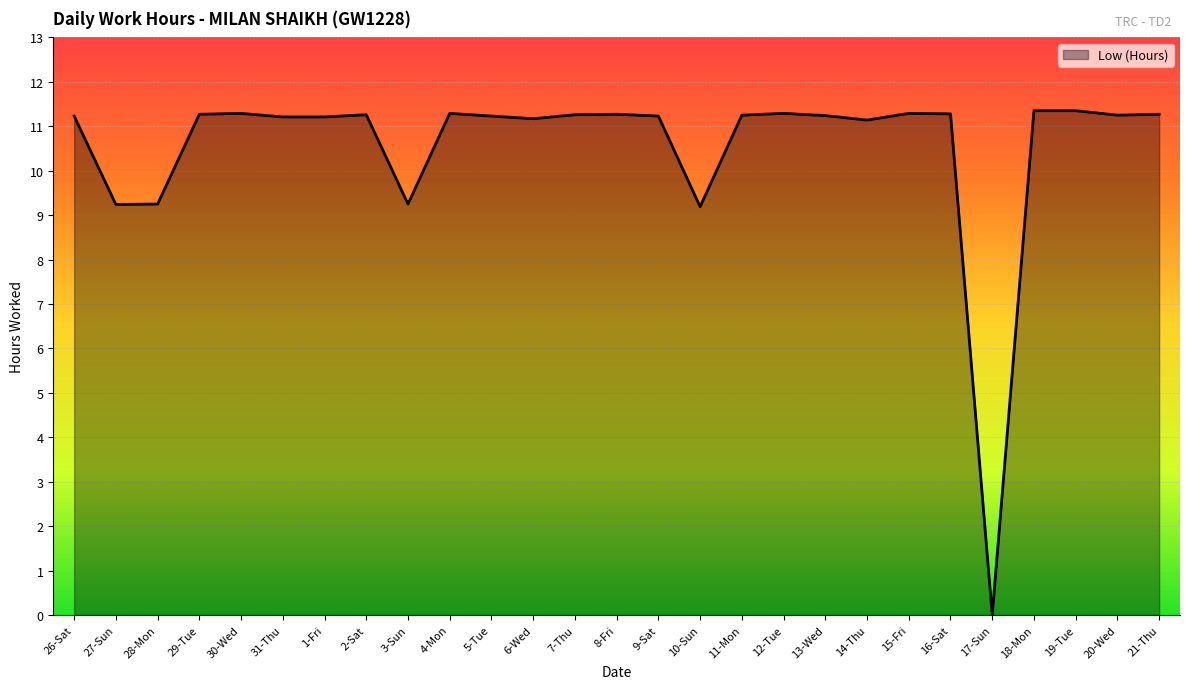

What is the difference between the values at 8-Fri and 10-Sun?

2.1